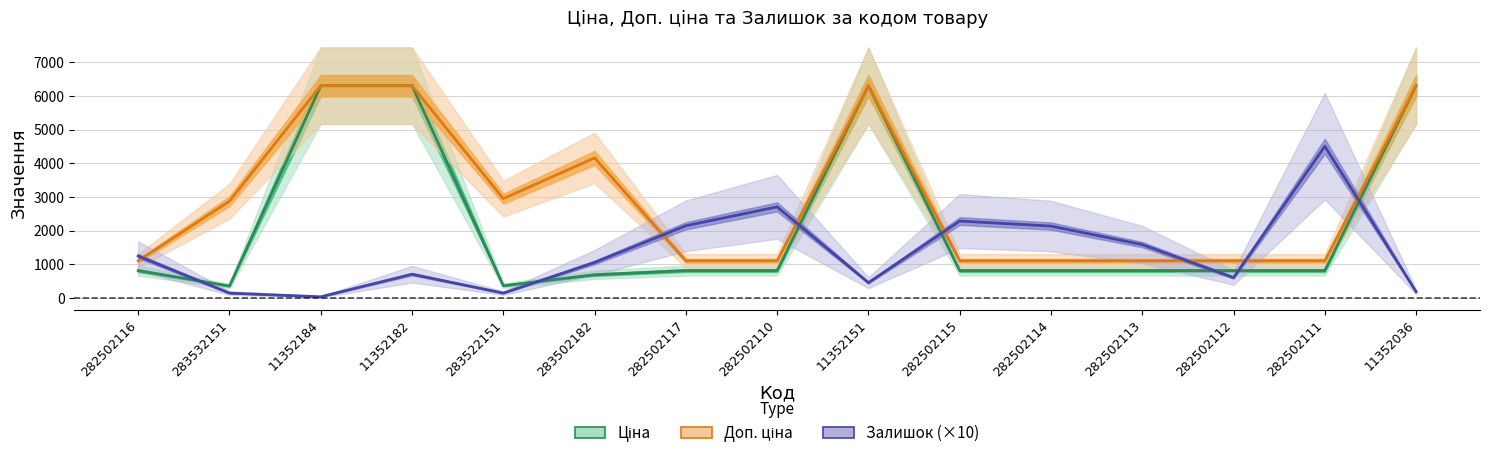

Does the chart have visible grid lines?

Yes